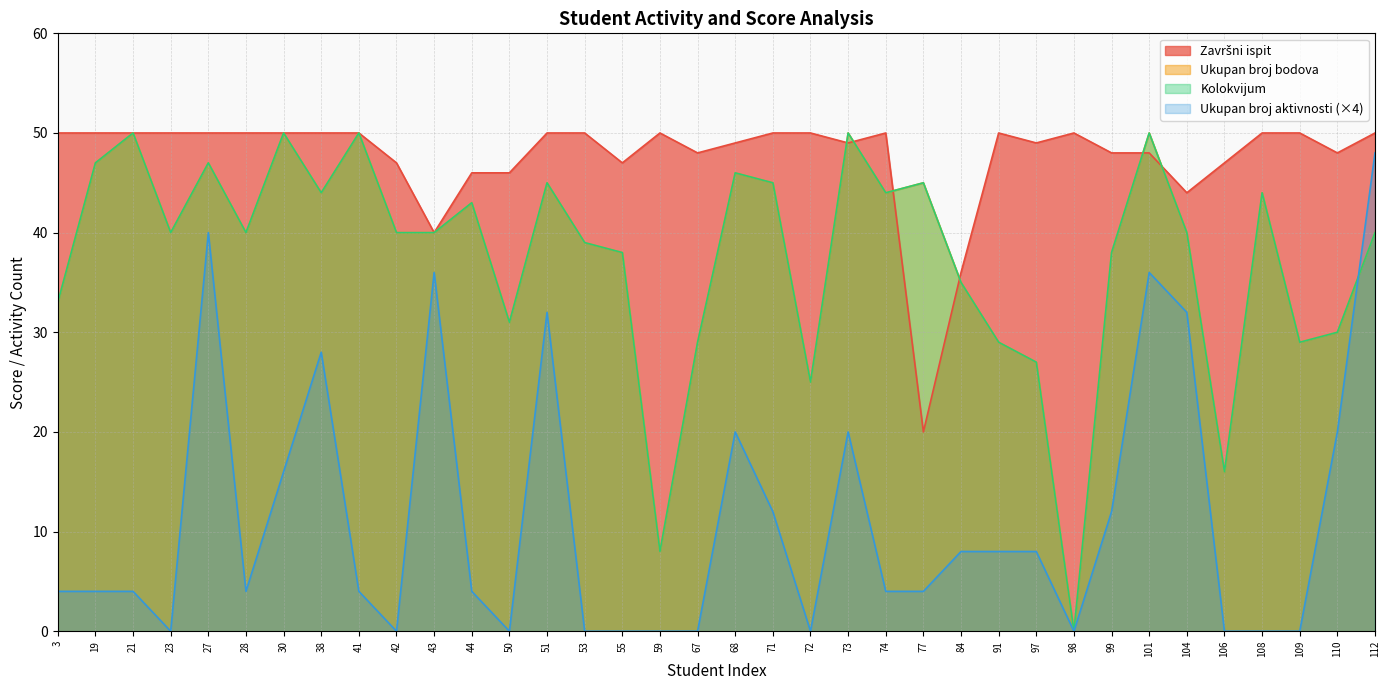

At 67, list the series in order from smallest to largest.

Ukupan broj aktivnosti, Ukupan broj bodova, Kolokvijum, Završni ispit